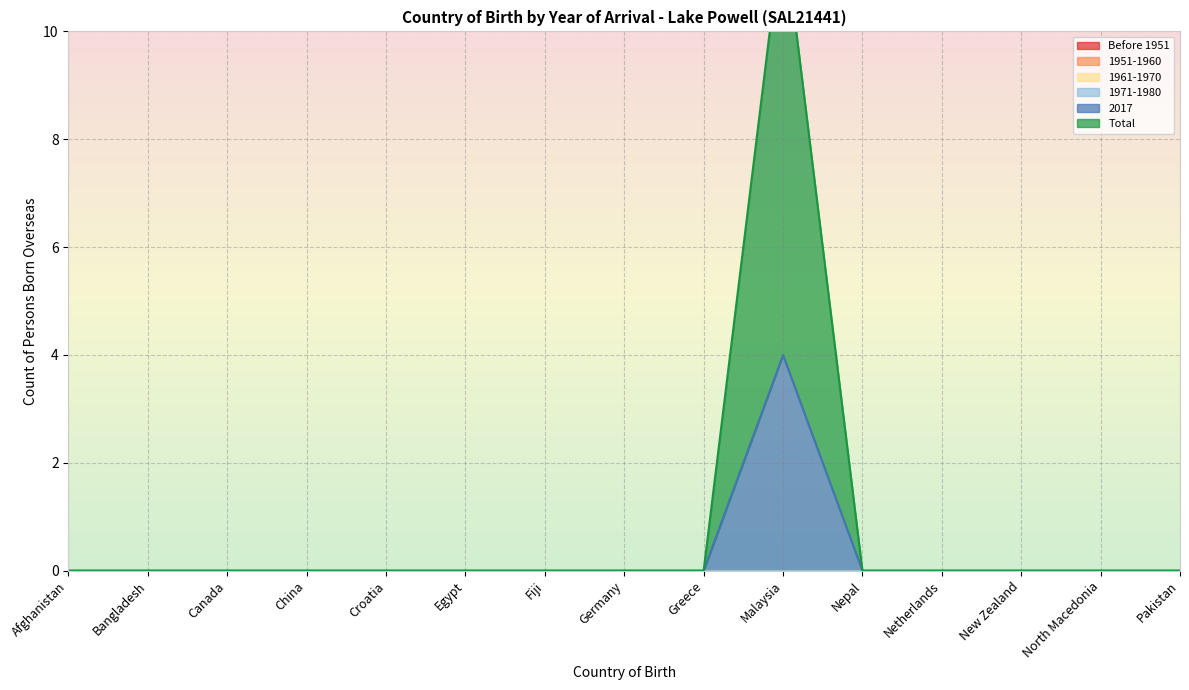

List the labels in order of 1951-1960 value, smallest first.

Afghanistan, Bangladesh, Canada, China, Croatia, Egypt, Fiji, Germany, Greece, Malaysia, Nepal, Netherlands, New Zealand, North Macedonia, Pakistan